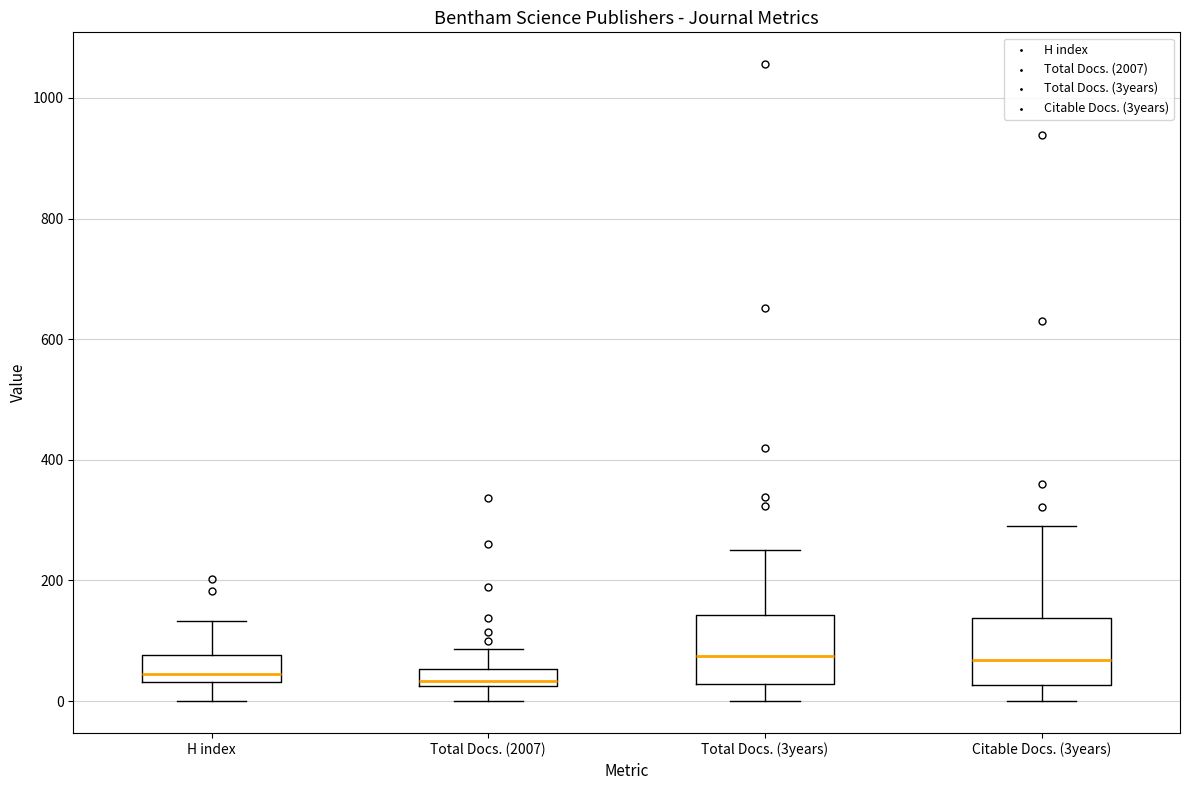

Where does the median line of the box for Citable Docs. (3years) sit on the y-axis? The values are not printed on the chart, so give them approximately, as read against the axis.

60